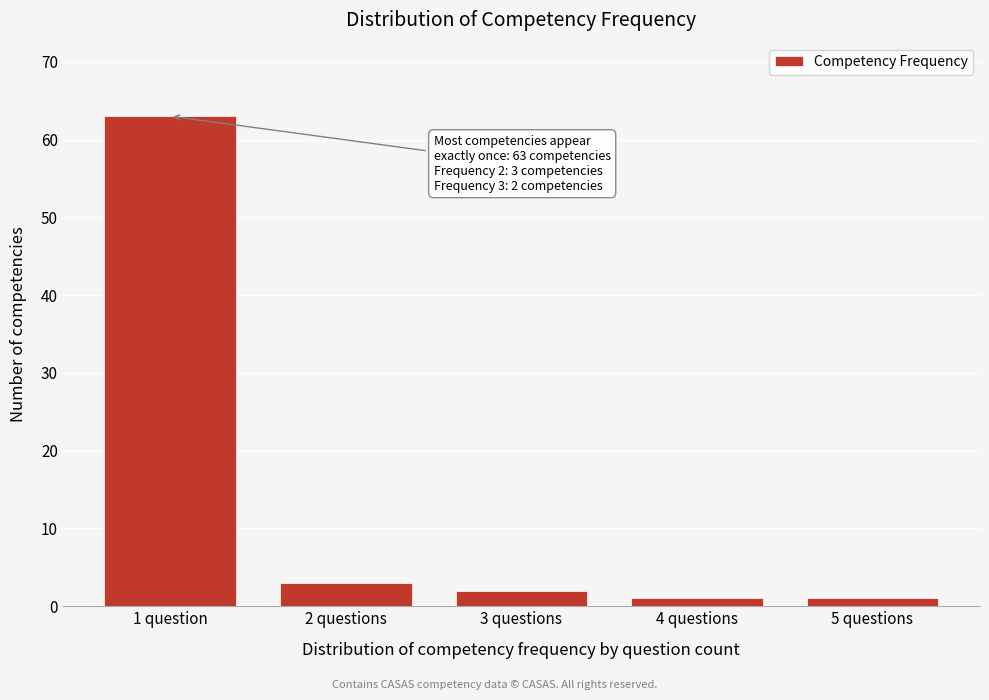

Reading left to right, what are all the values shown in this chart?

63	3	2	1	1